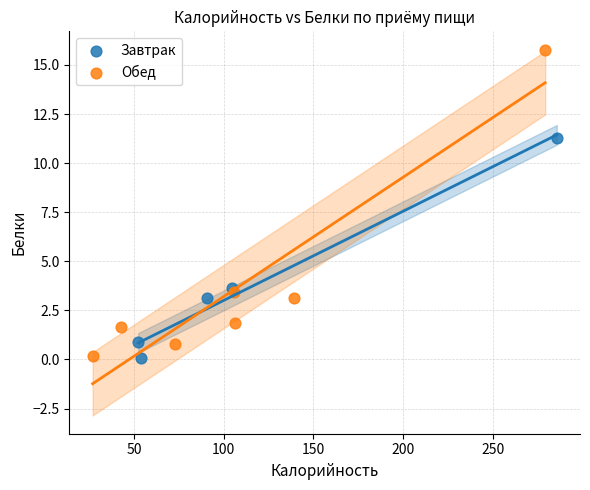

Which series contains the highest Y value?

Обед